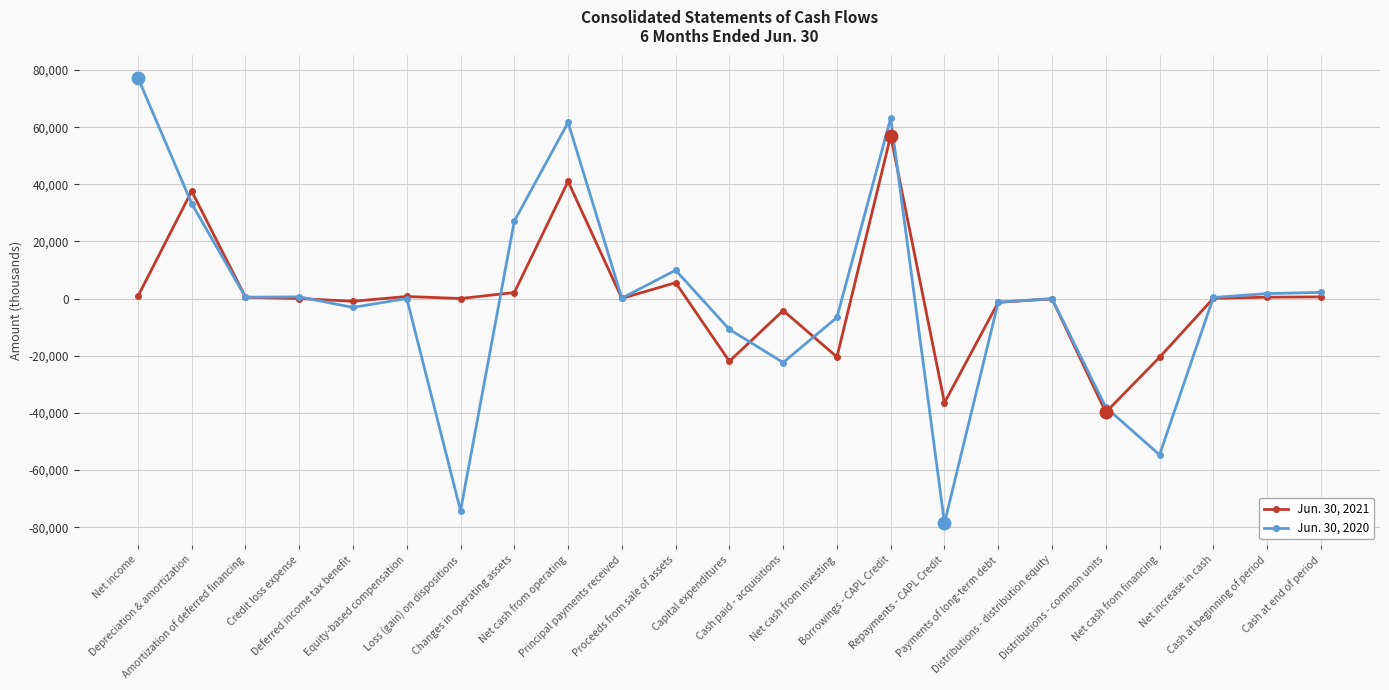

Is this an area chart (filled region under the line)?

No